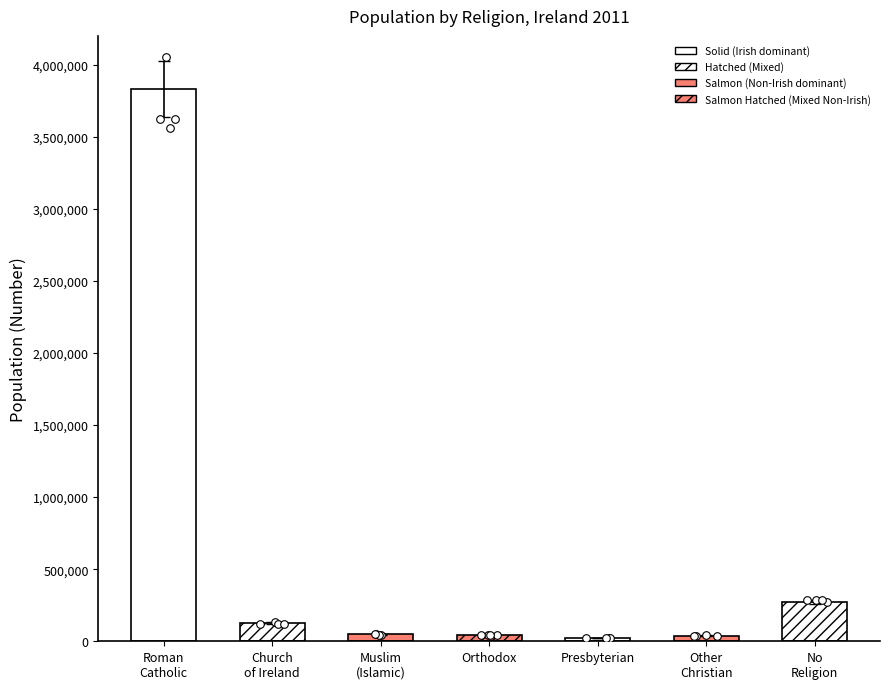

Between Presbyterian and No Religion, which is larger?

No Religion